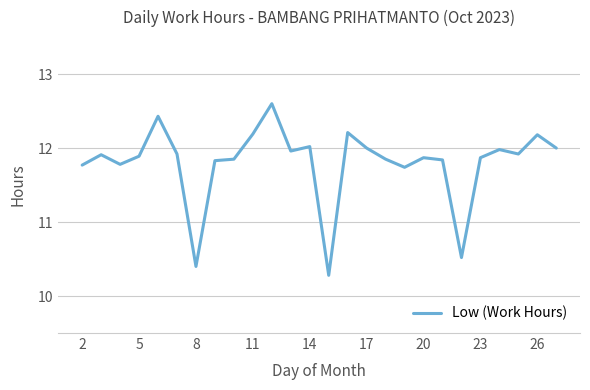

What is the difference between the maximum and minimum values?

2.3